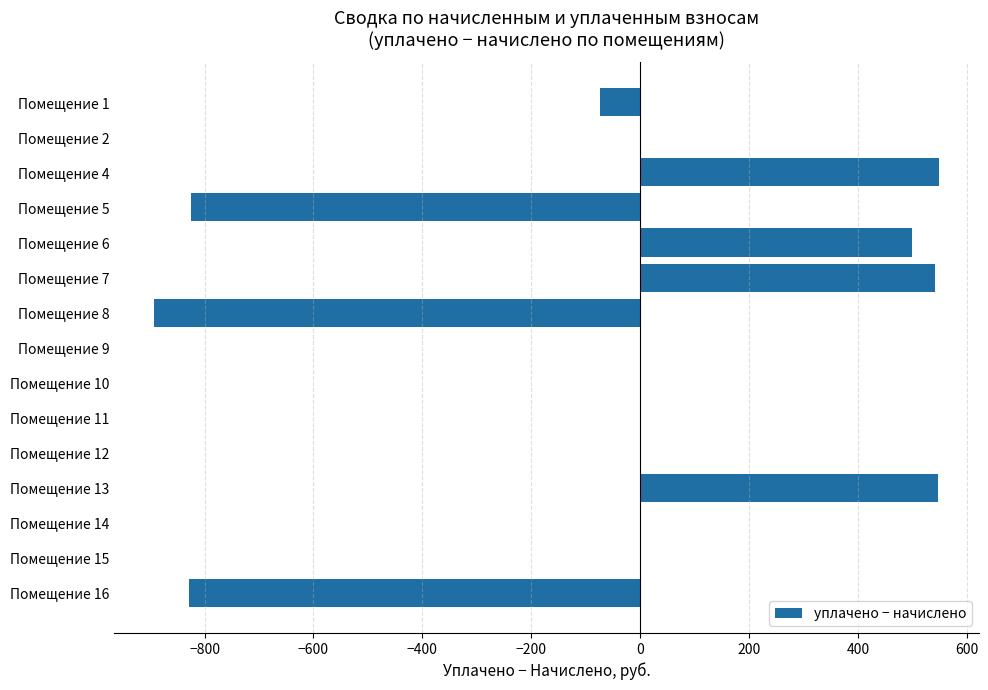

The value at Помещение 7 is 541.4. True or false?

True